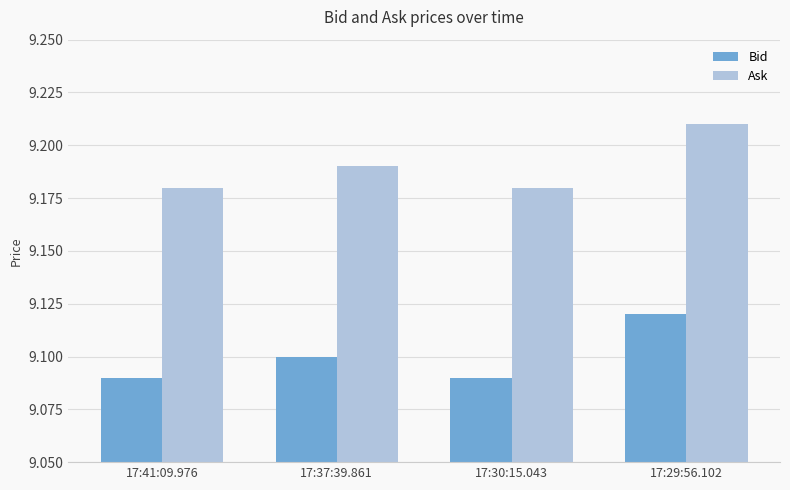

What is the sum of the Ask values at 17:30:15.043 and 17:41:09.976?

18.4